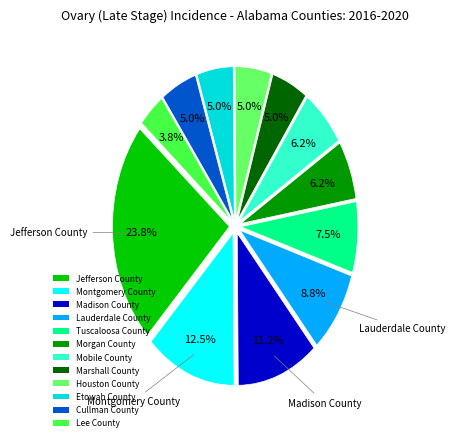

To the nearest percent, what portion does Lauderdale County represent?

9%